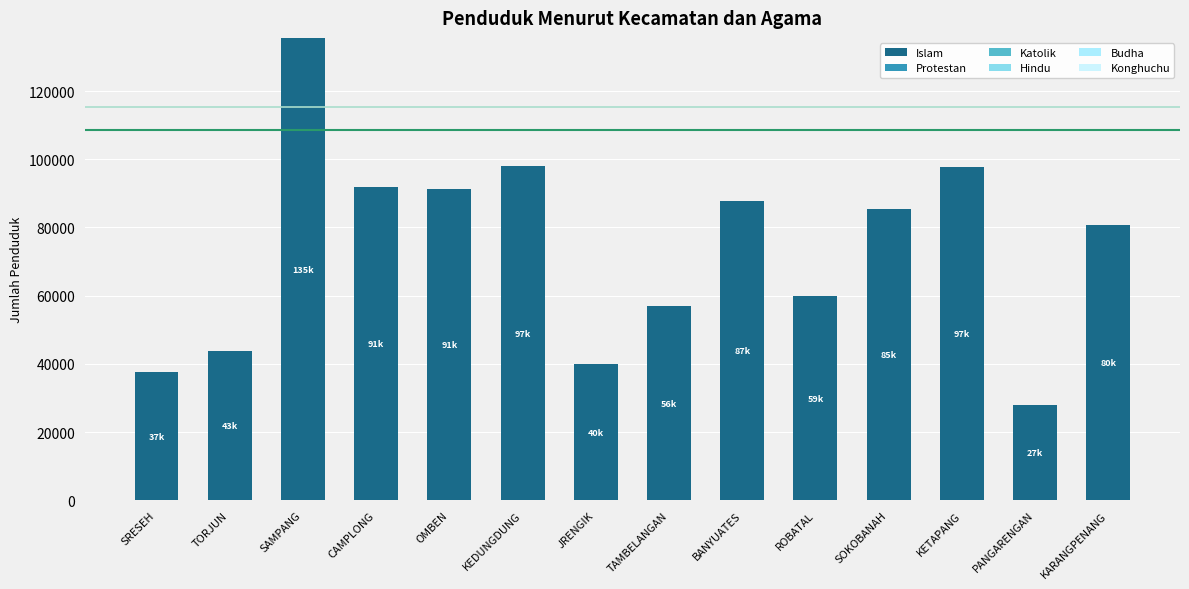

What is the total value across all series at TORJUN?

43644